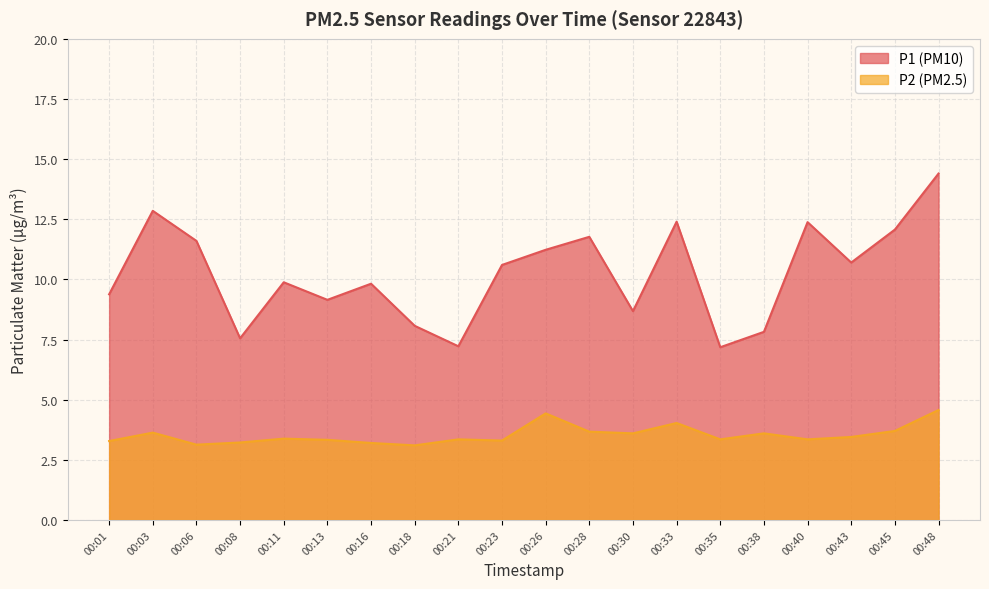

How many series are shown in this chart?

2